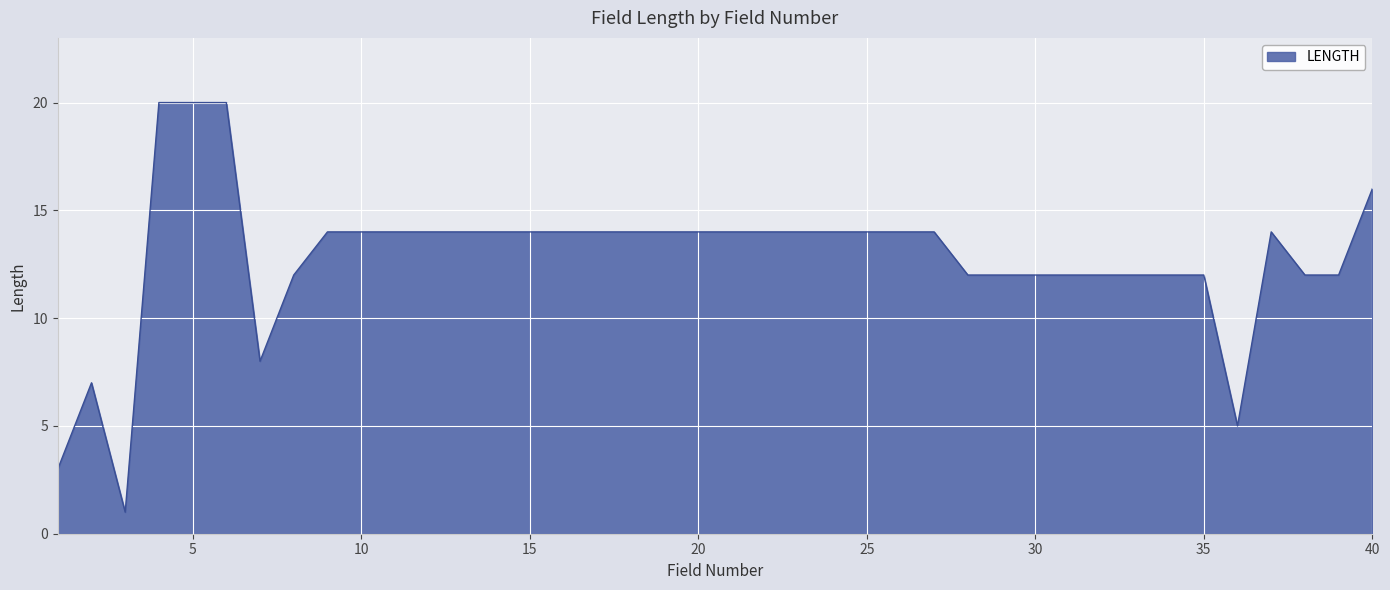

What is the greatest value displayed?

20